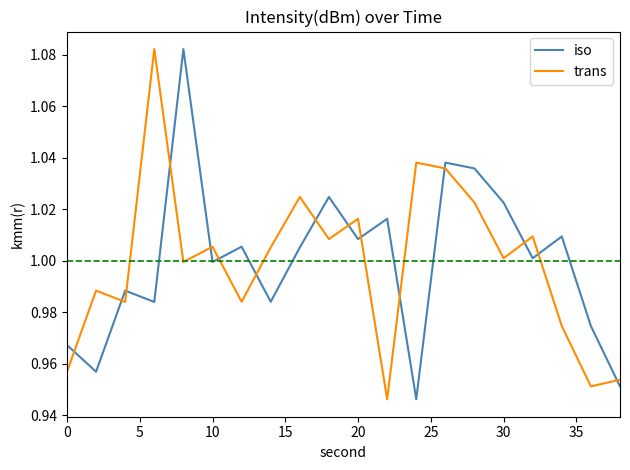

True or false: iso and trans intersect in this chart.

True